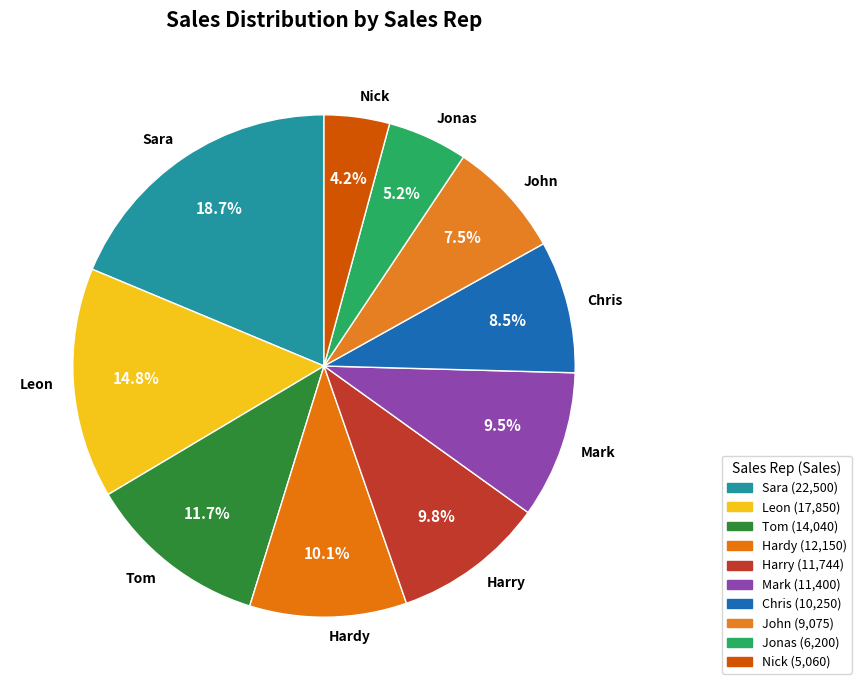

Count the number of slices in the pie.

10